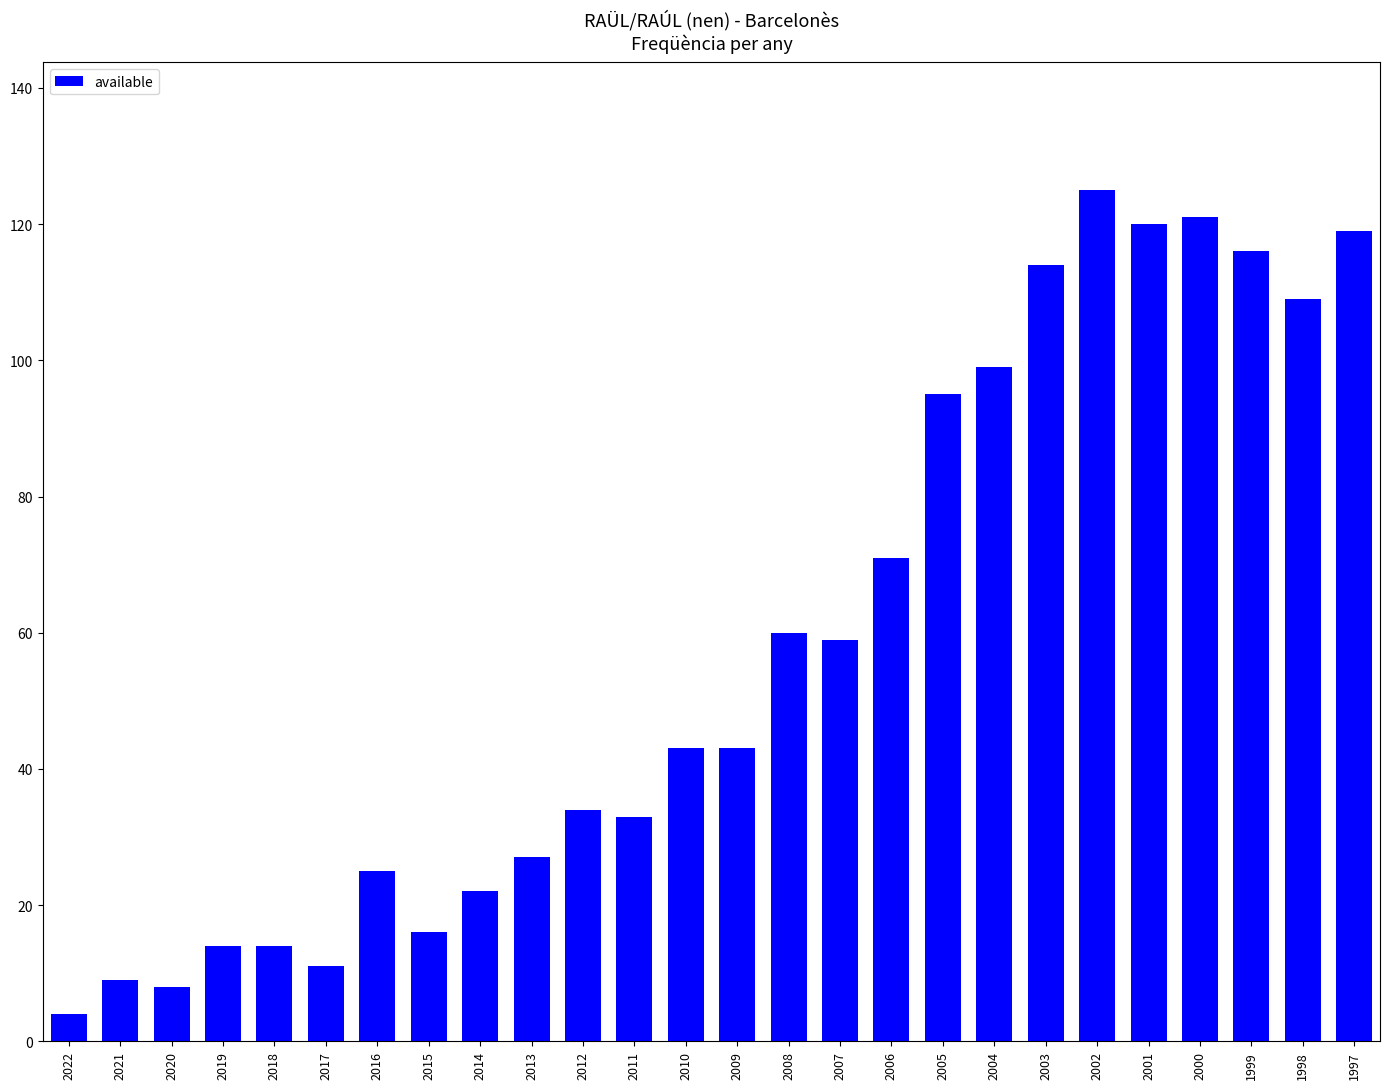

True or false: the data shows 120 at 2001.

True